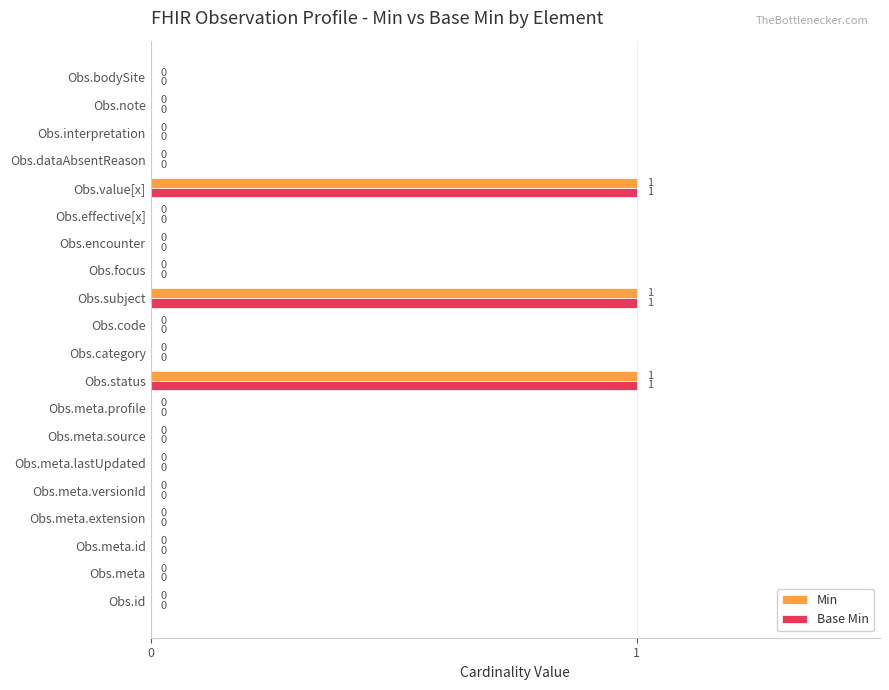

Is it true that Base Min equals 0 at Obs.status?

False